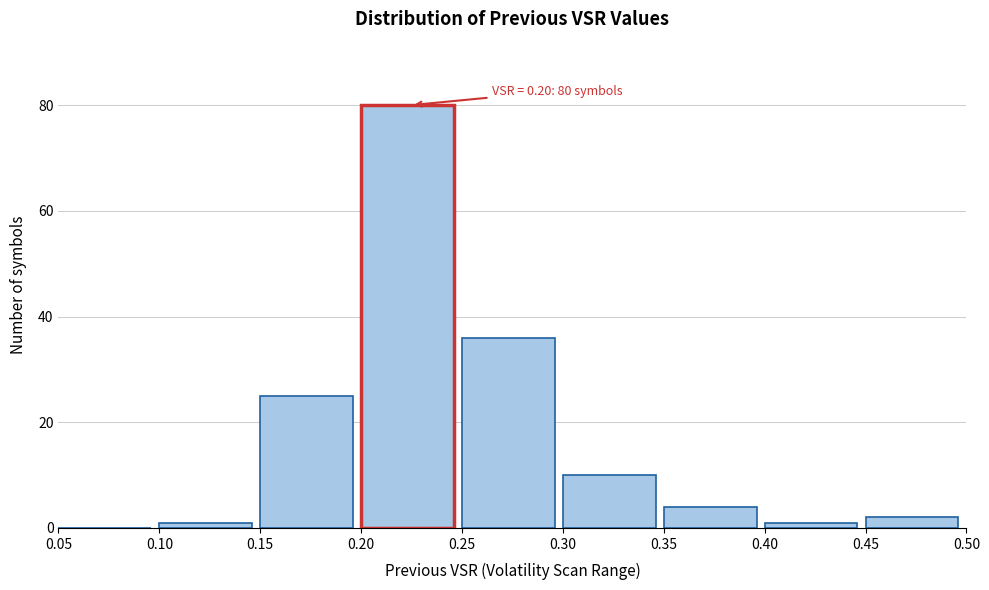

Over which range of the x-axis is the bar tallest?

0.20 to 0.25